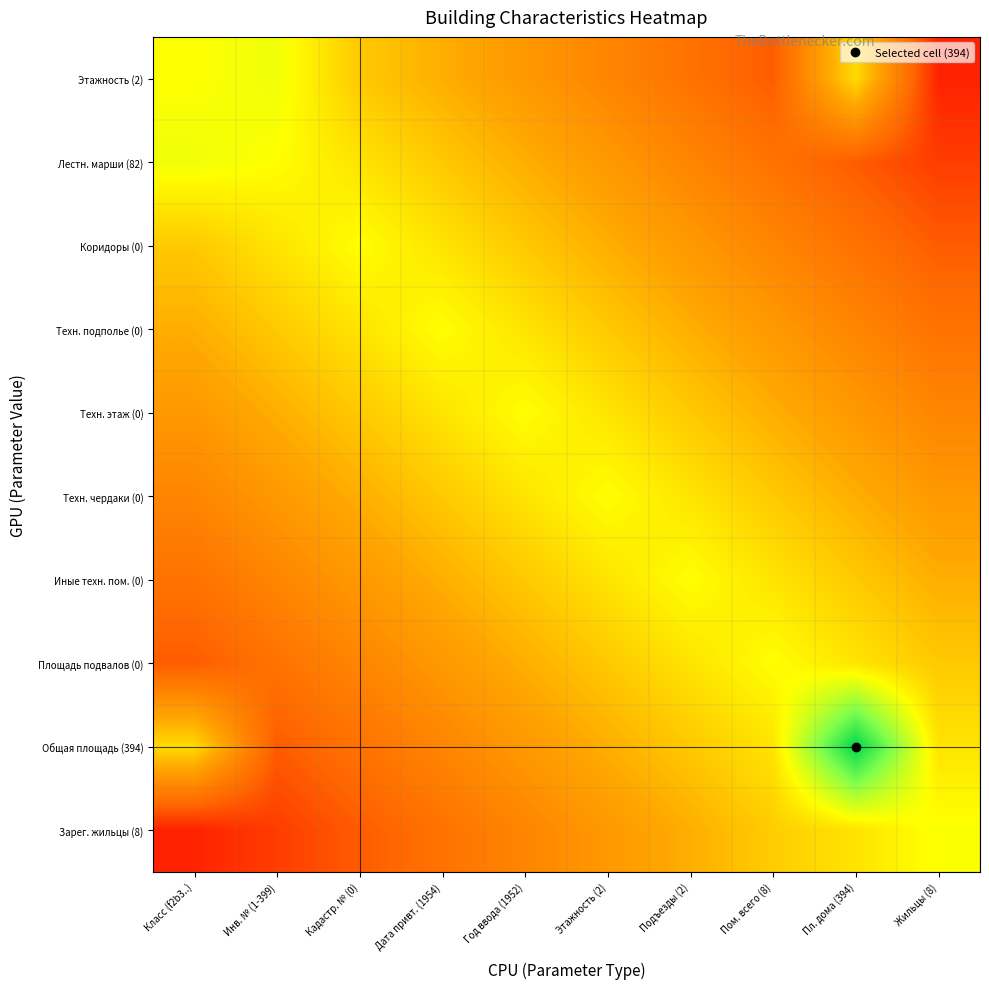

Between Инв. № (1-399) and Этажность (2), which is larger?

Инв. № (1-399)